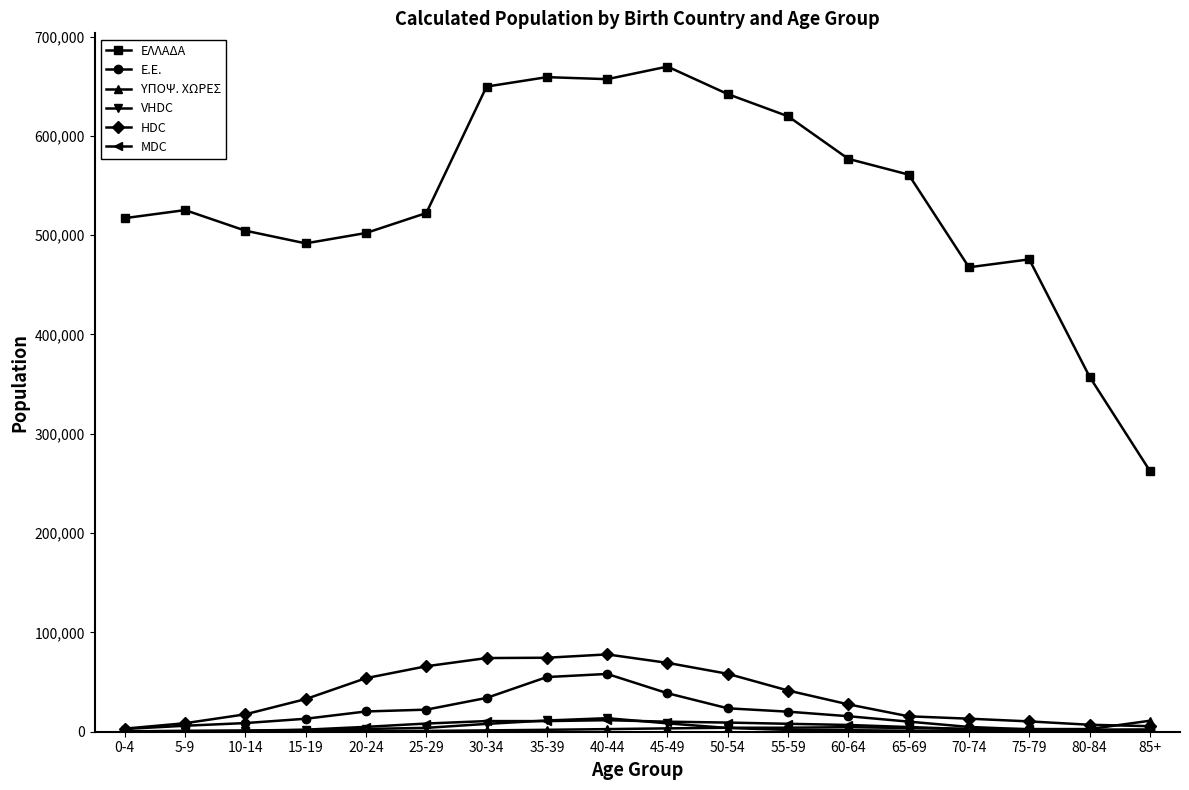

True or false: ΕΛΛΑΔΑ and ΥΠΟΨ. ΧΩΡΕΣ cross at least once.

False